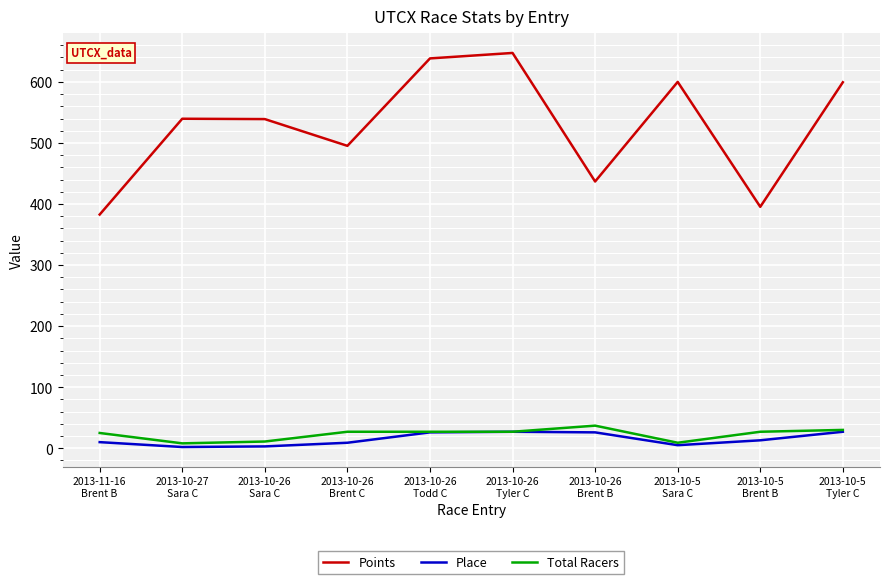

True or false: Points and Total Racers intersect in this chart.

False